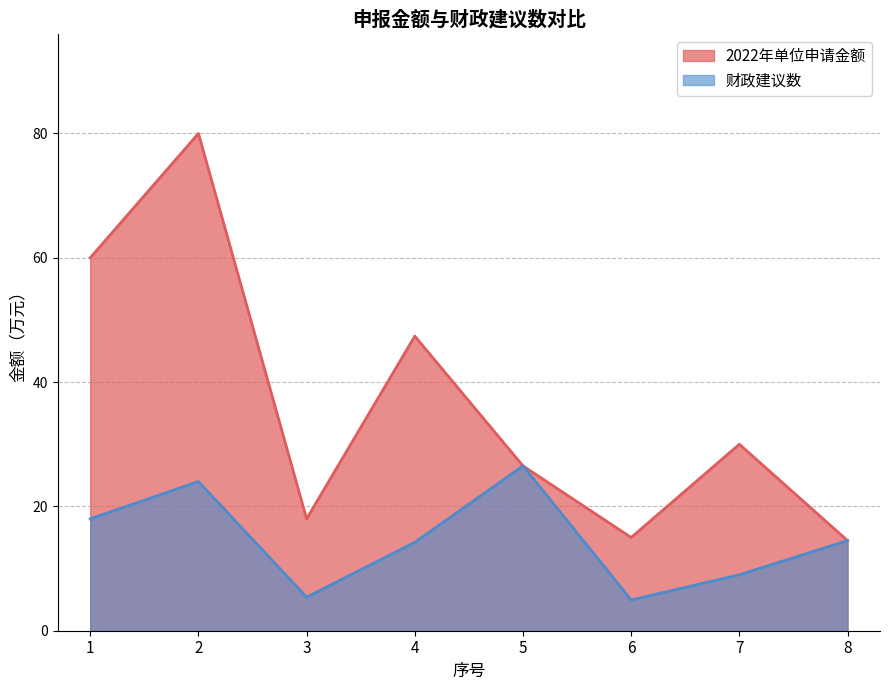

True or false: 2022年单位申请金额 has a value of 51.0 at 7.

False